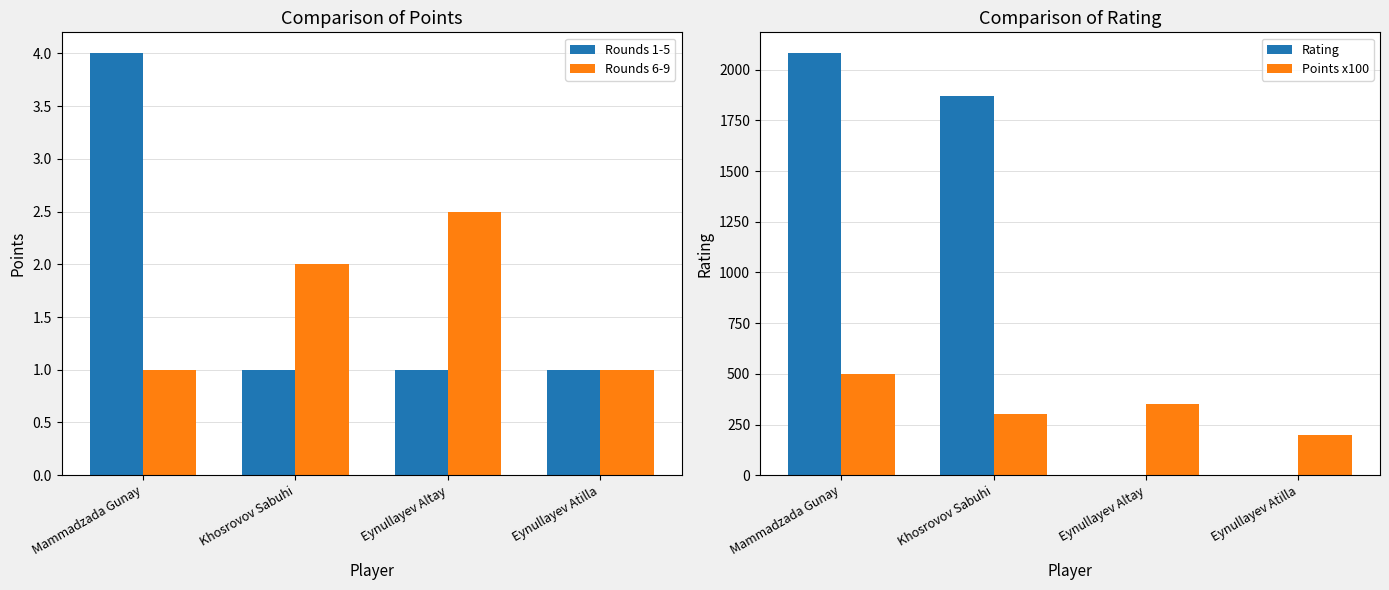

True or false: Rounds 1-5 has a value of 4.0 at Mammadzada Gunay.

True